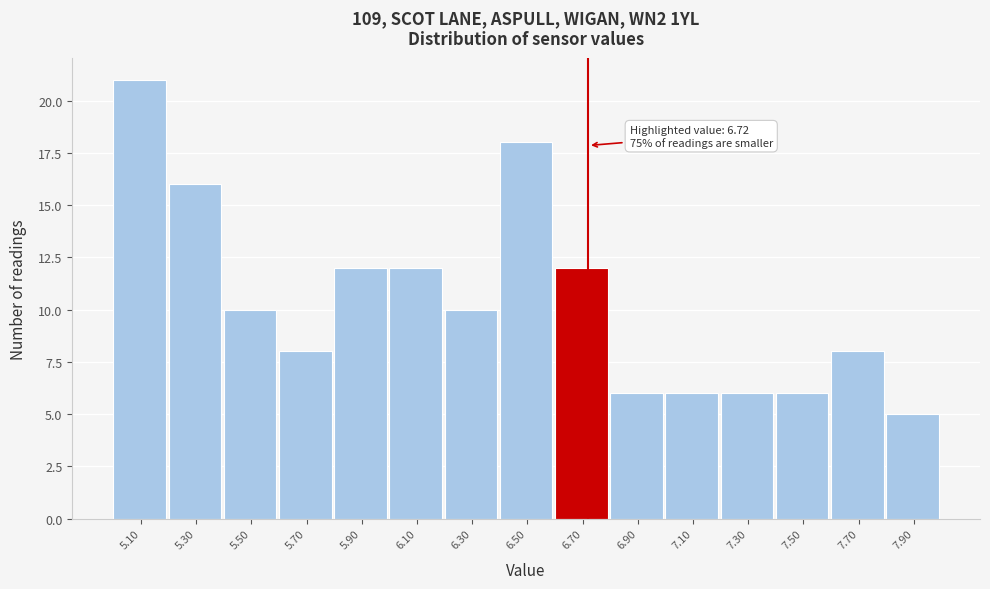

Which range on the x-axis has the tallest bar?

5.0 to 5.2